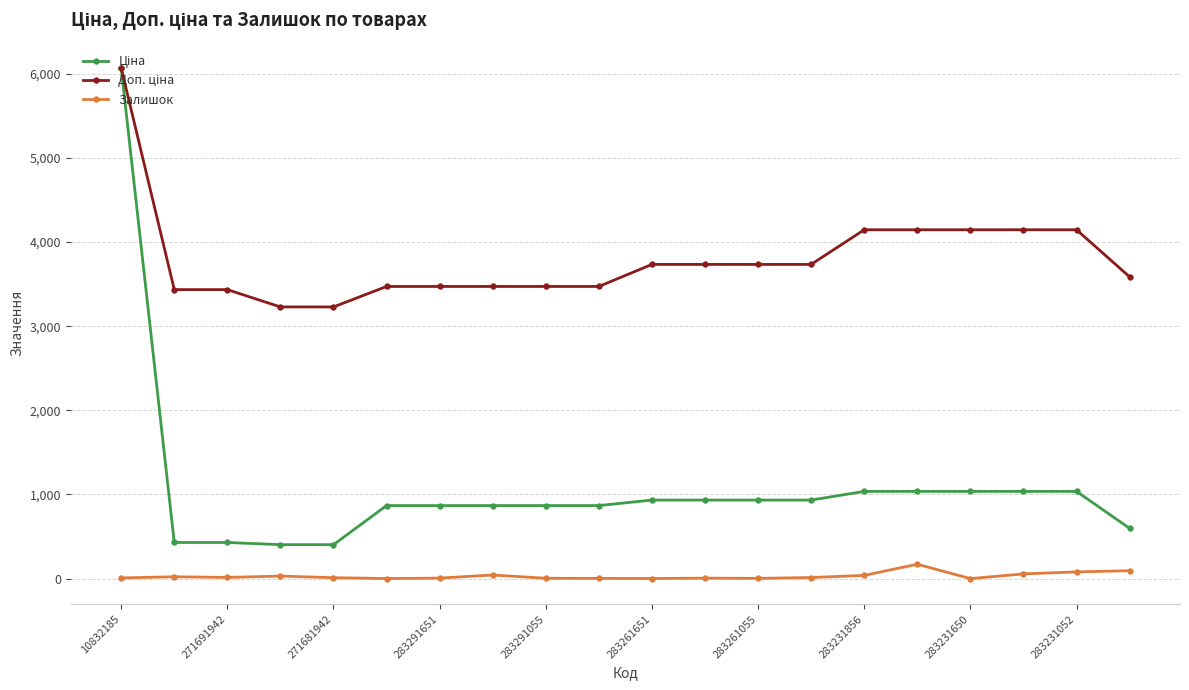

How many values in the Залишок series are below 13?

10